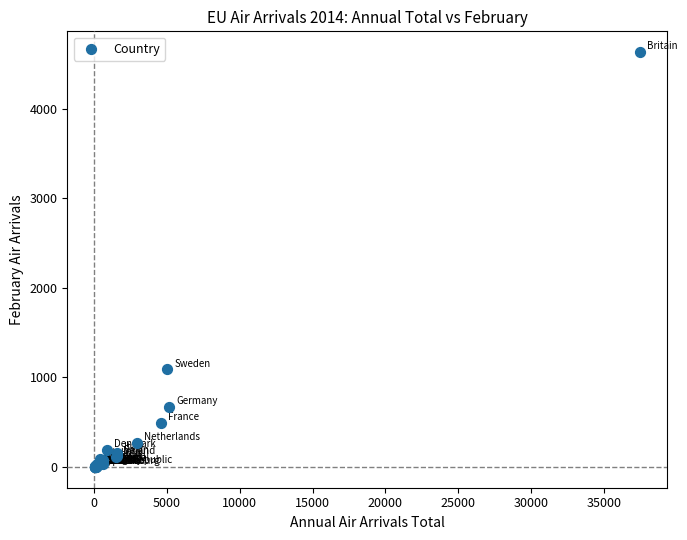

What Y value in the scatter plot is closest to 2315?

1090